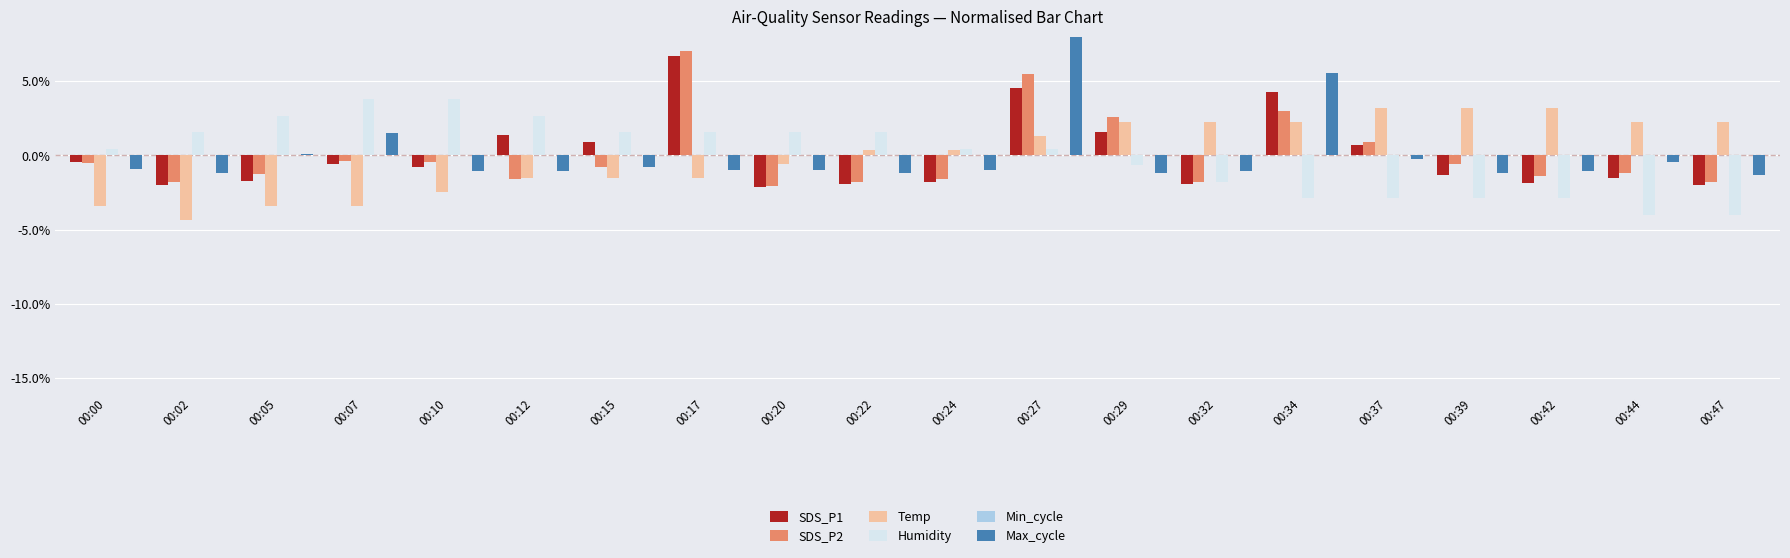

How many values in Max_cycle are above zero?

4